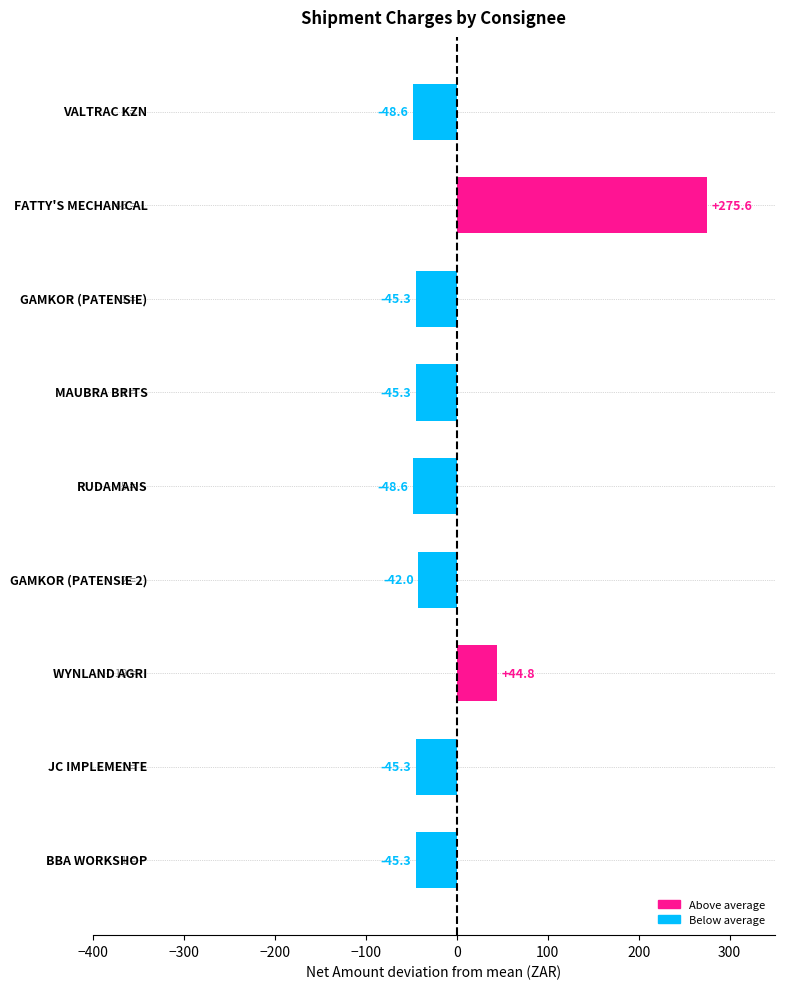

What is the difference between the maximum and minimum values?

324.2